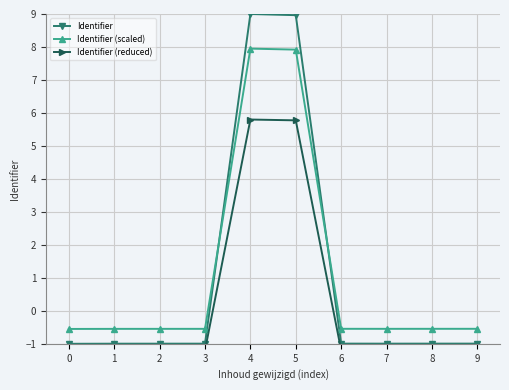

At which category is the sum across all series the highest?

4